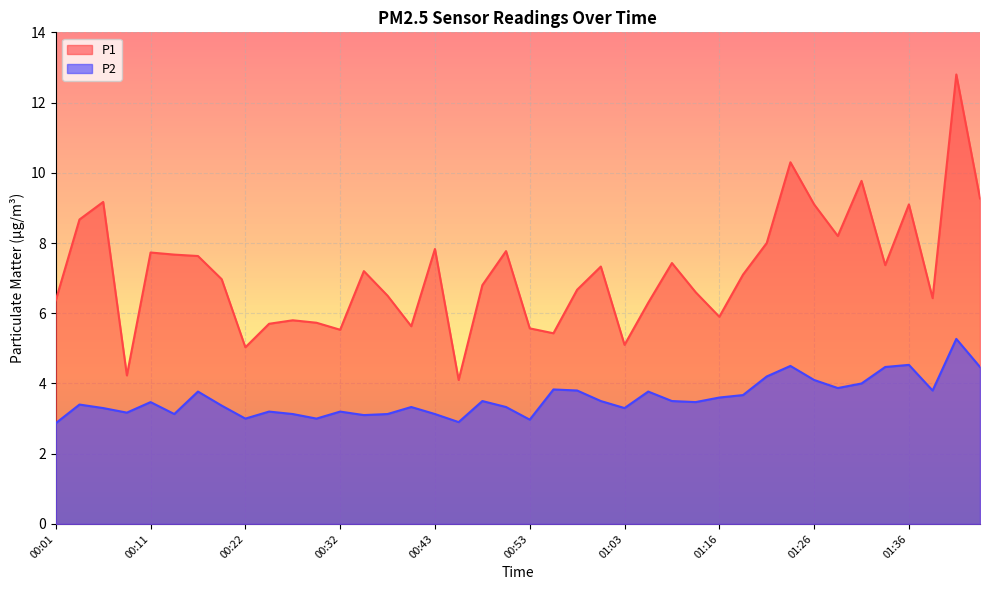

At 00:32, list the series in order from largest to smallest.

P1, P2